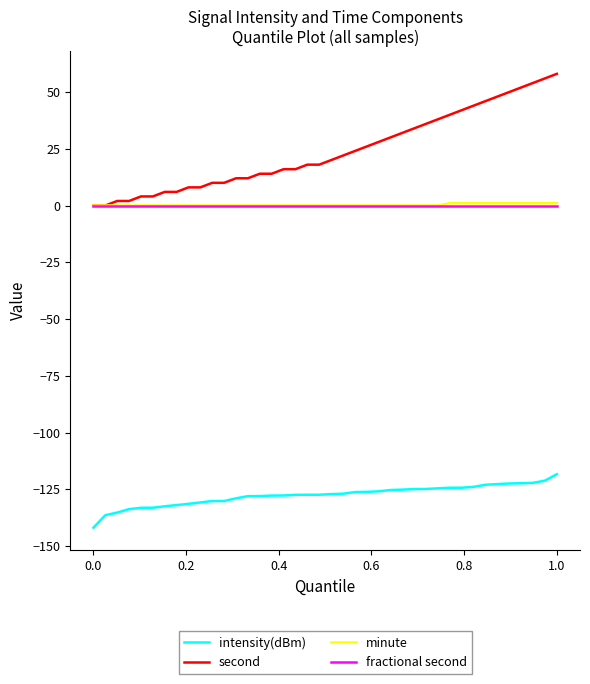

What is the greatest value displayed?

58.0